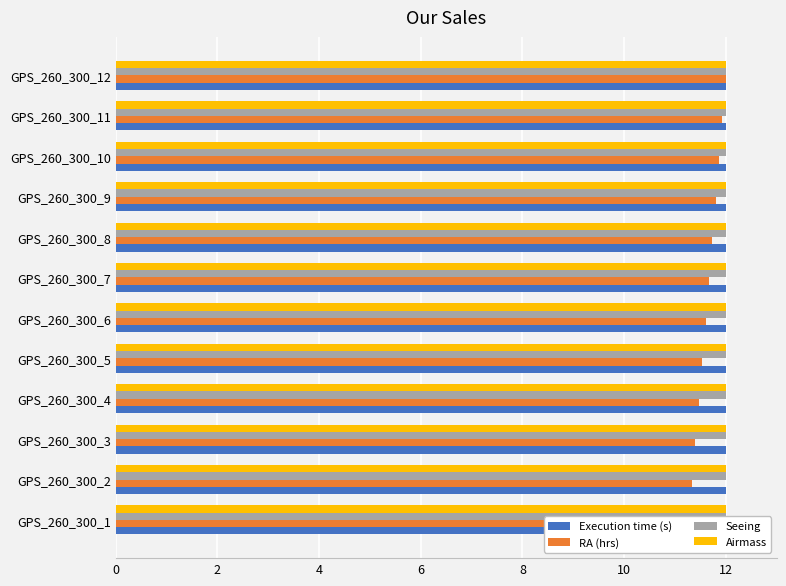

Which series has the widest spread of values?

RA (hrs)